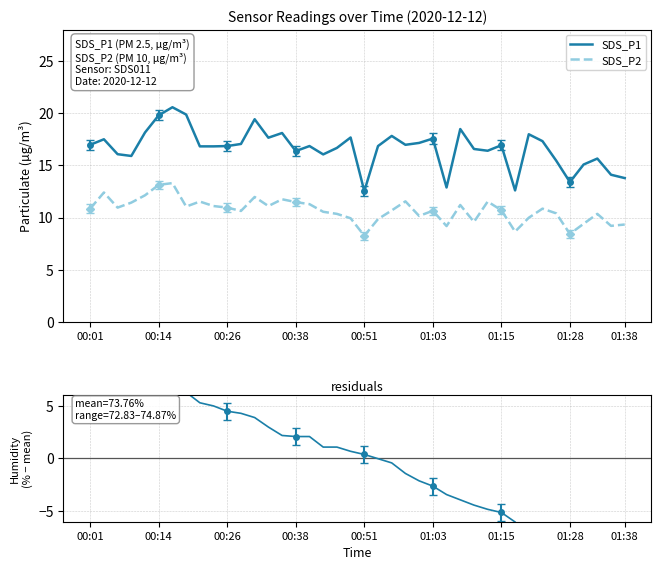

True or false: SDS_P2 and SDS_P1 intersect in this chart.

False